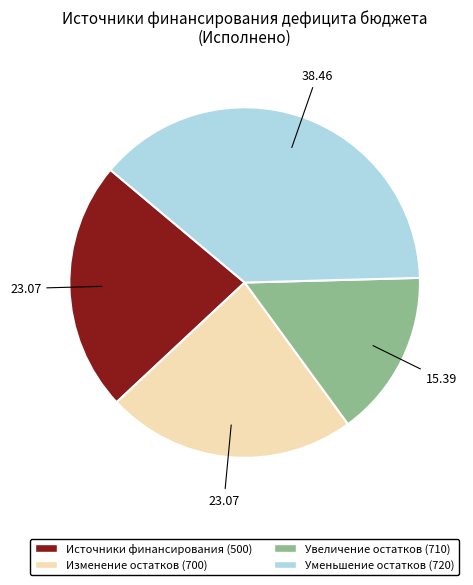

Is there a majority slice in this chart?

No